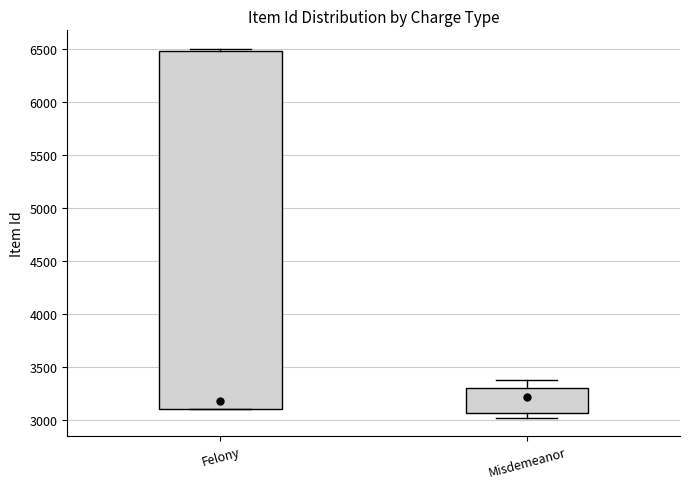

Where does the upper whisker of the box for Misdemeanor end on the y-axis? The values are not printed on the chart, so give them approximately, as read against the axis.

3400